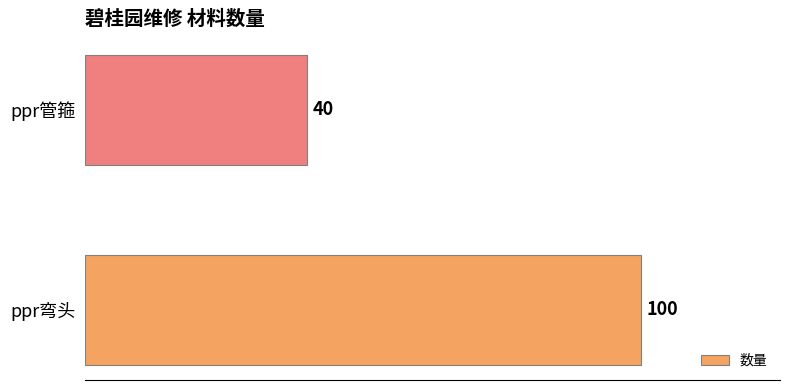

Reading bottom to top, what are all the values shown in this chart?

ppr弯头=100	ppr管箍=40